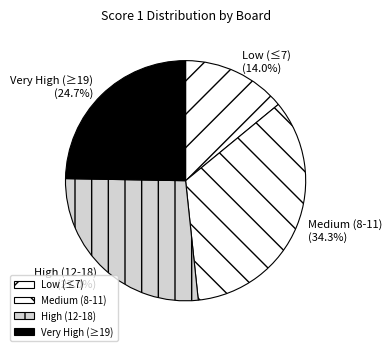

Which slice is the largest?

Medium (8-11)